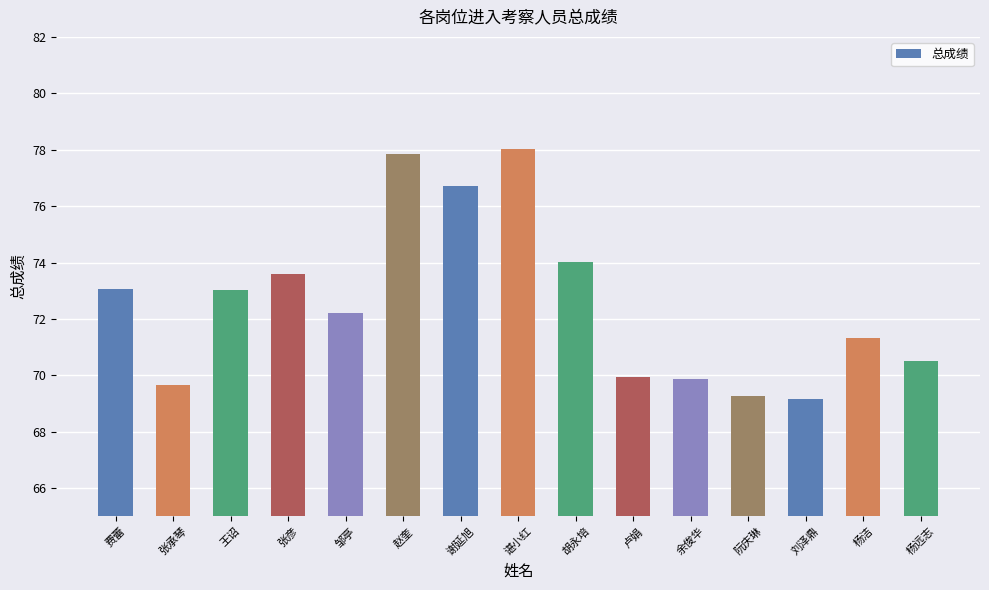

Is it true that the value at 邹亭 is 72.2?

True